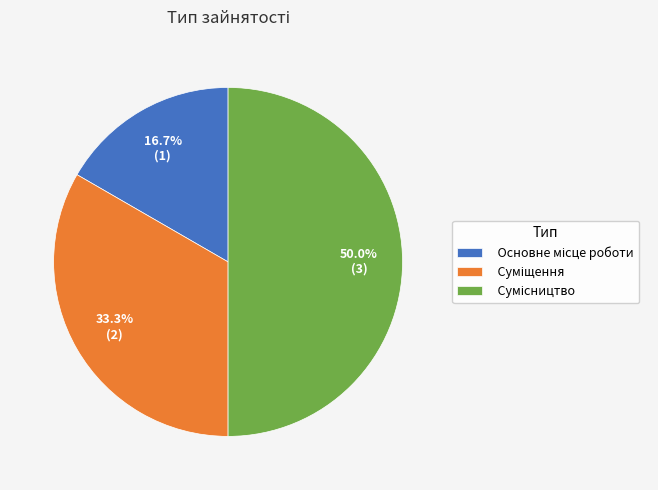

What portion of the pie excludes Суміщення?

66.7%